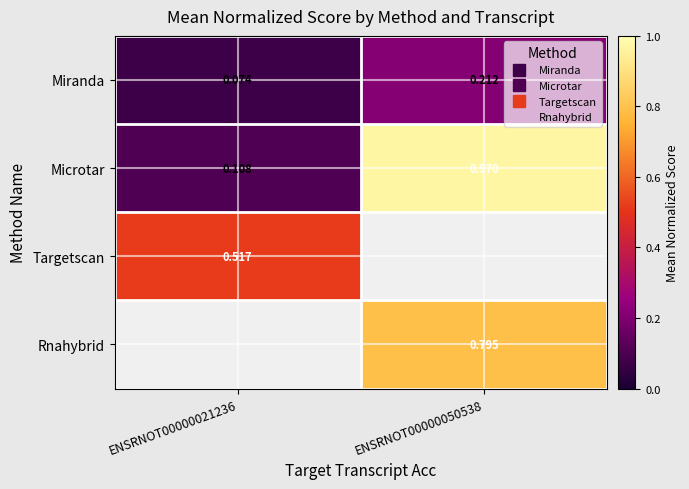

At which label does Microtar reach its minimum?

ENSRNOT00000021236